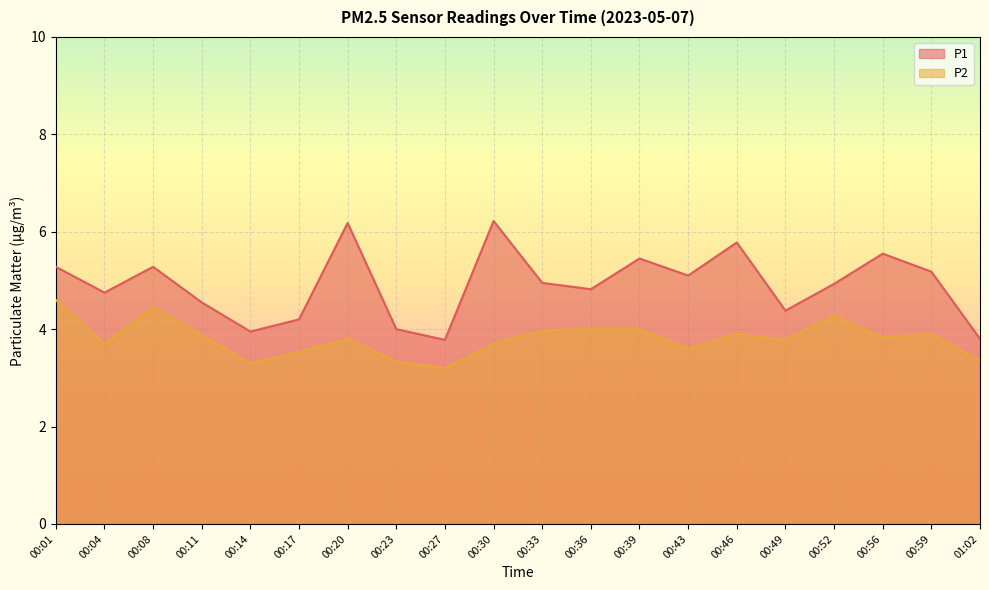

At which category does the chart reach its minimum across all series?

00:27